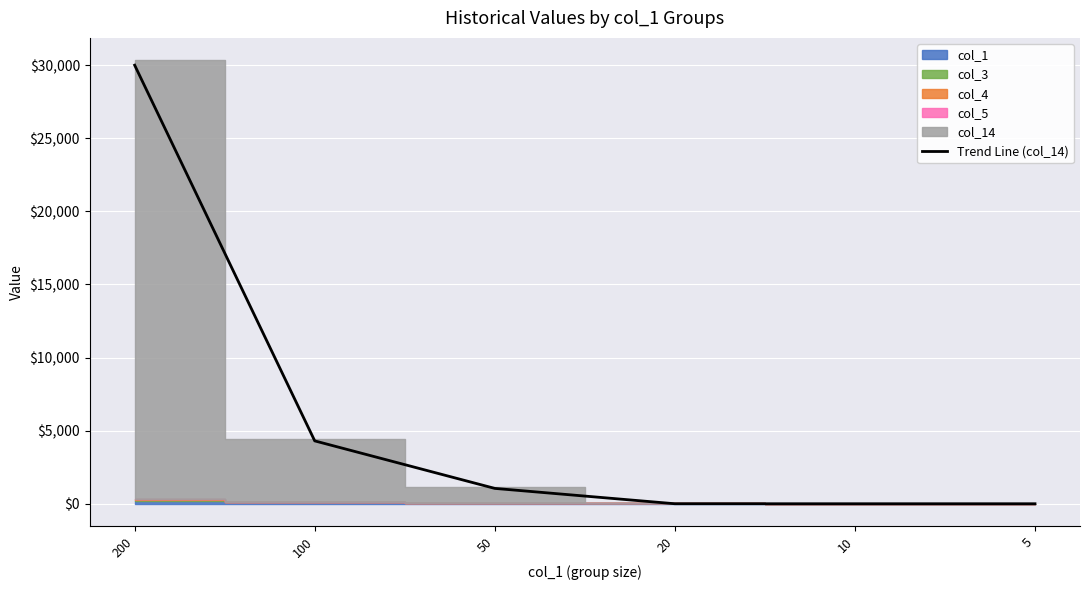

What is the value of the 3rd point from the left?

1050